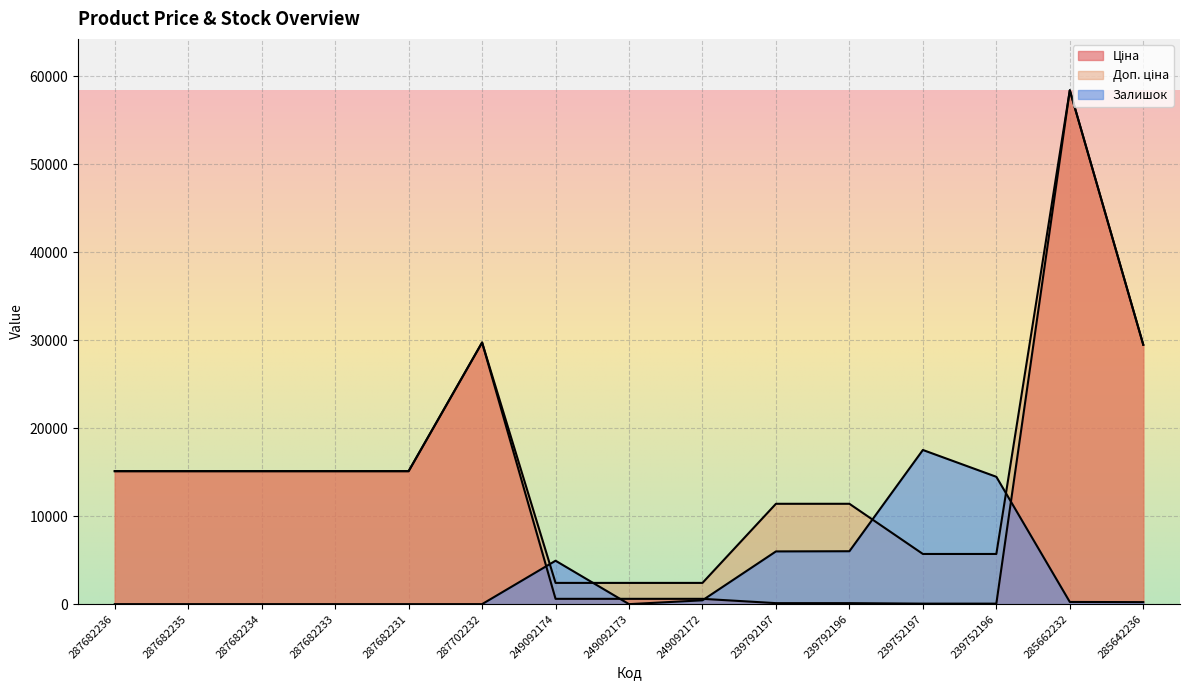

What are all the series names shown in the legend?

Ціна, Доп. ціна, Залишок